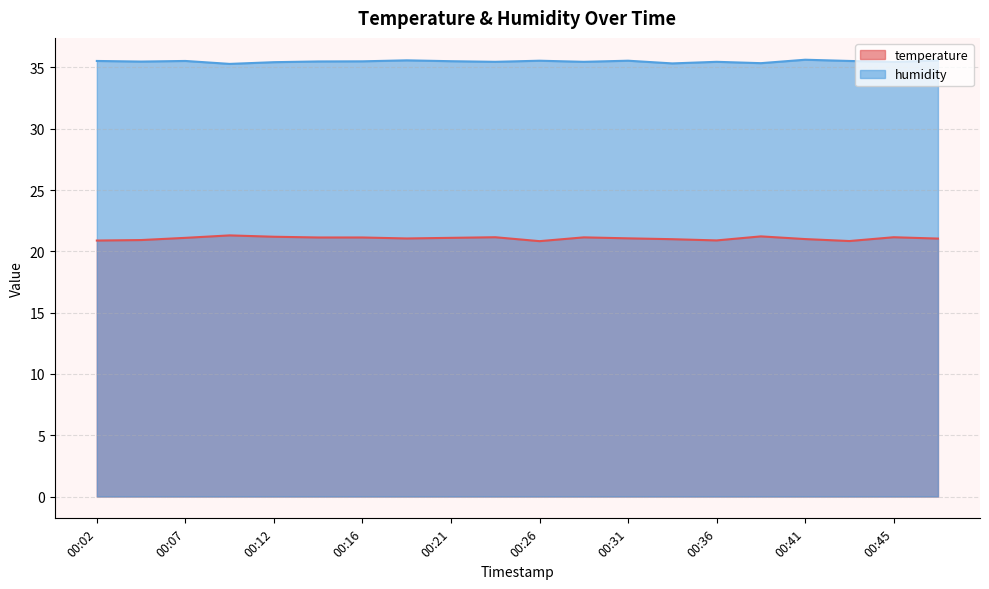

Reading right to left, what are all the values shown in this chart?

temperature: 21.0	21.1	20.8	21.0	21.2	20.9	21.0	21.1	21.1	20.8	21.1	21.1	21.1	21.1	21.1	21.2	21.3	21.1	20.9	20.9
humidity: 35.6	35.5	35.5	35.6	35.4	35.5	35.3	35.5	35.5	35.5	35.5	35.5	35.6	35.5	35.5	35.4	35.3	35.5	35.5	35.5